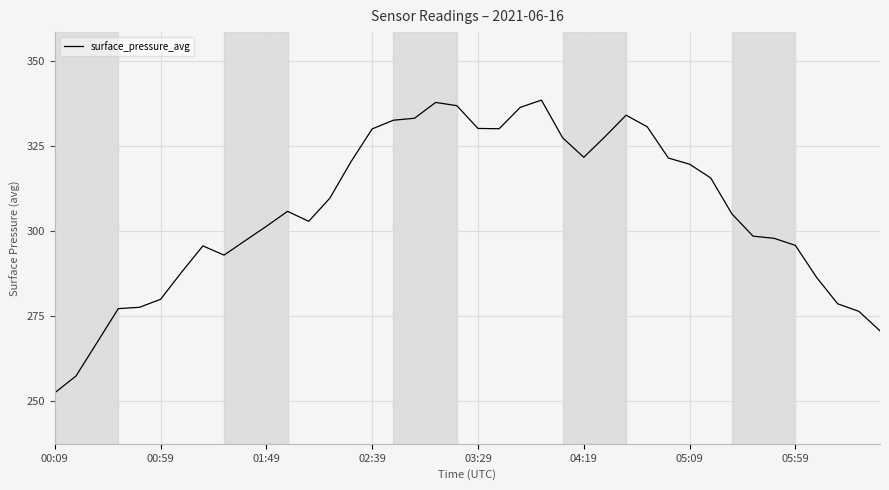

What is the smallest value displayed?

252.5